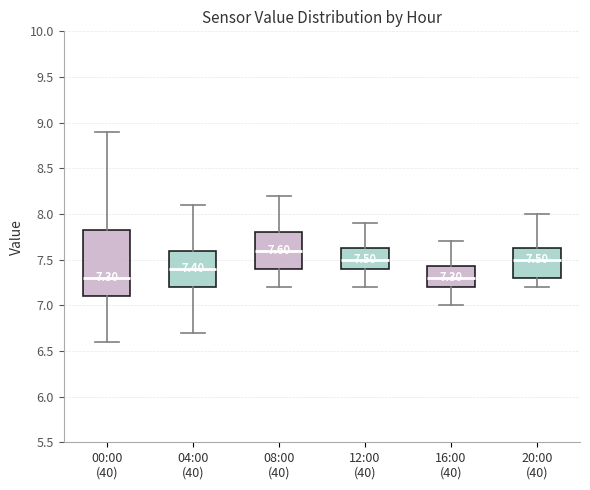

Comparing the boxes themselves (not the whiskers), which one is the tallest?

00:00 (40)